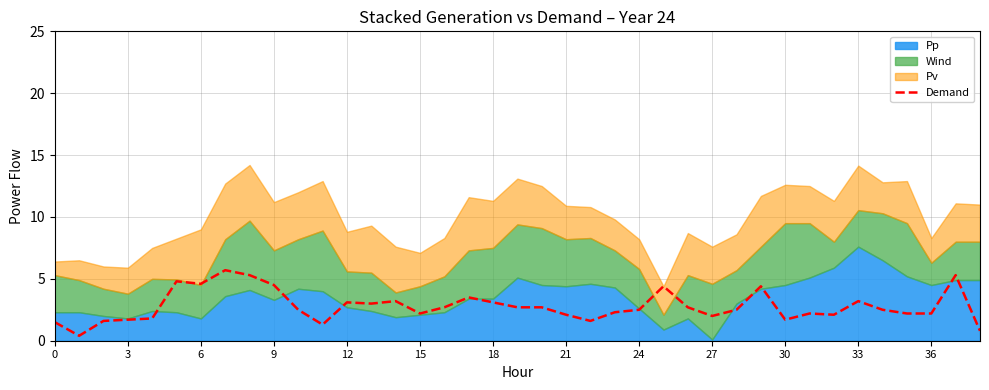

What is the highest value of the Demand series?

5.7